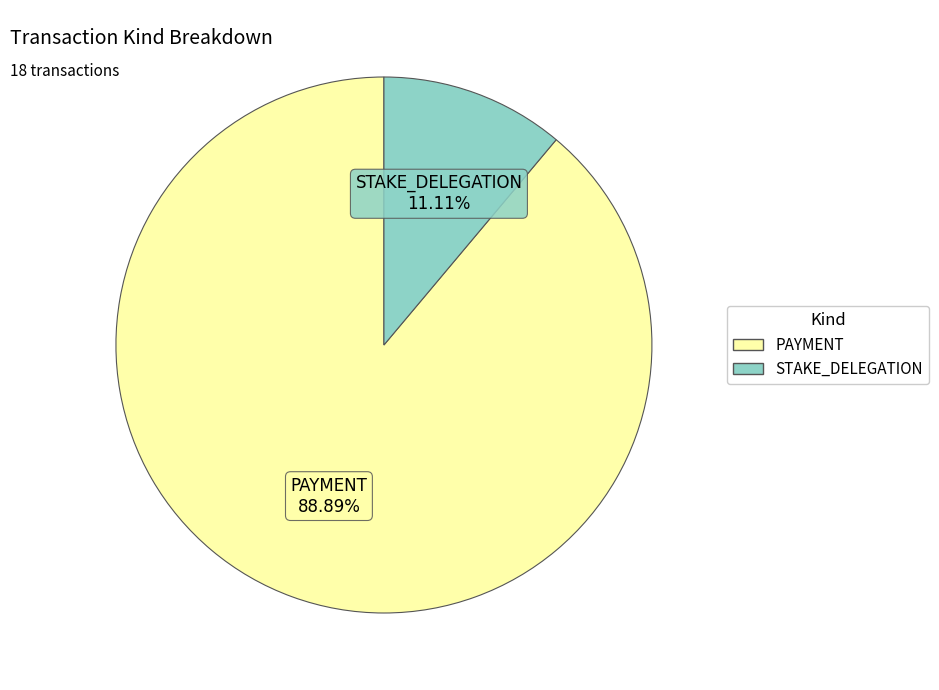

Count the number of slices in the pie.

2